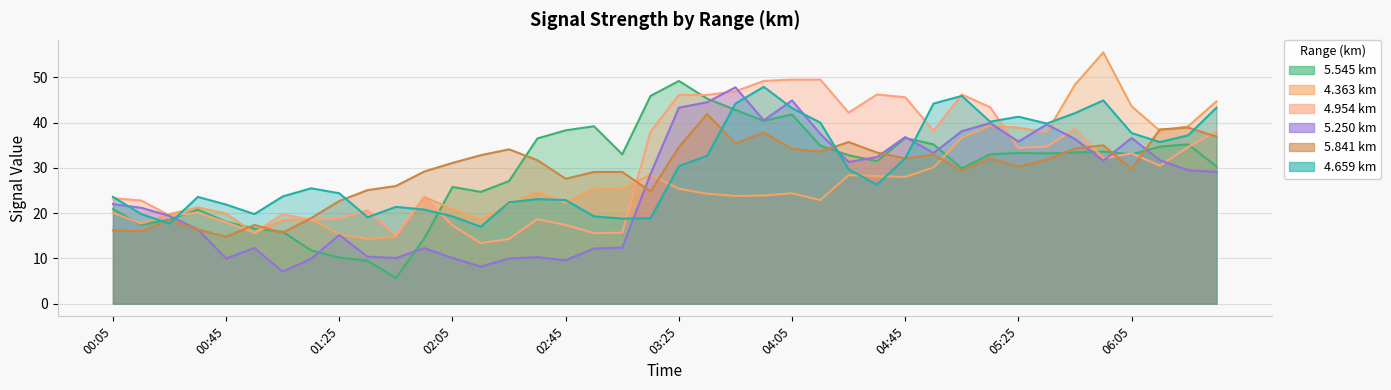

Read the 5.250 value at 01:25.

15.2